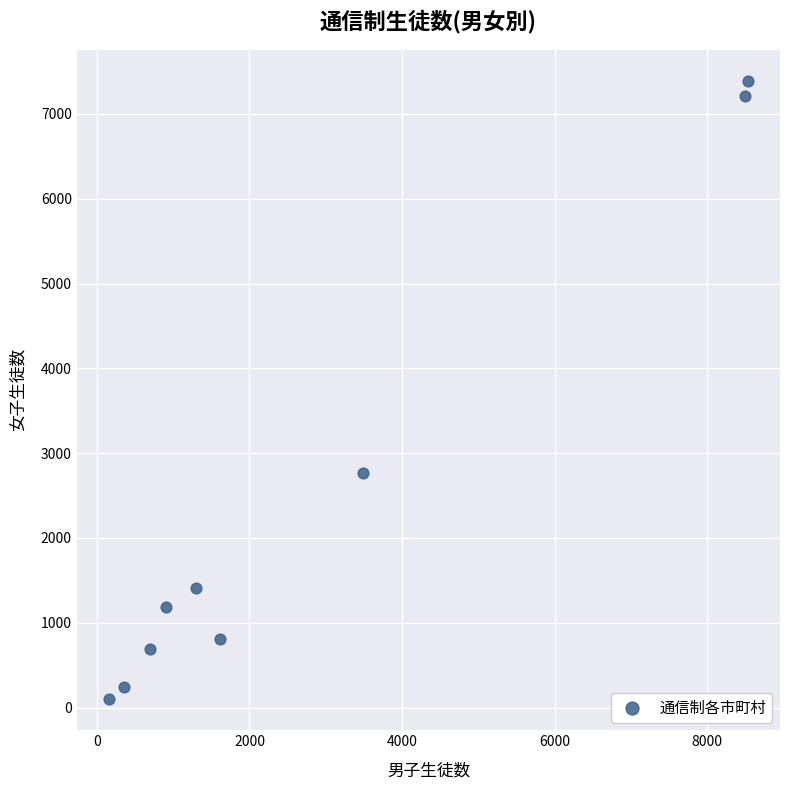

What Y value in the scatter plot is closest to 3745?

2770